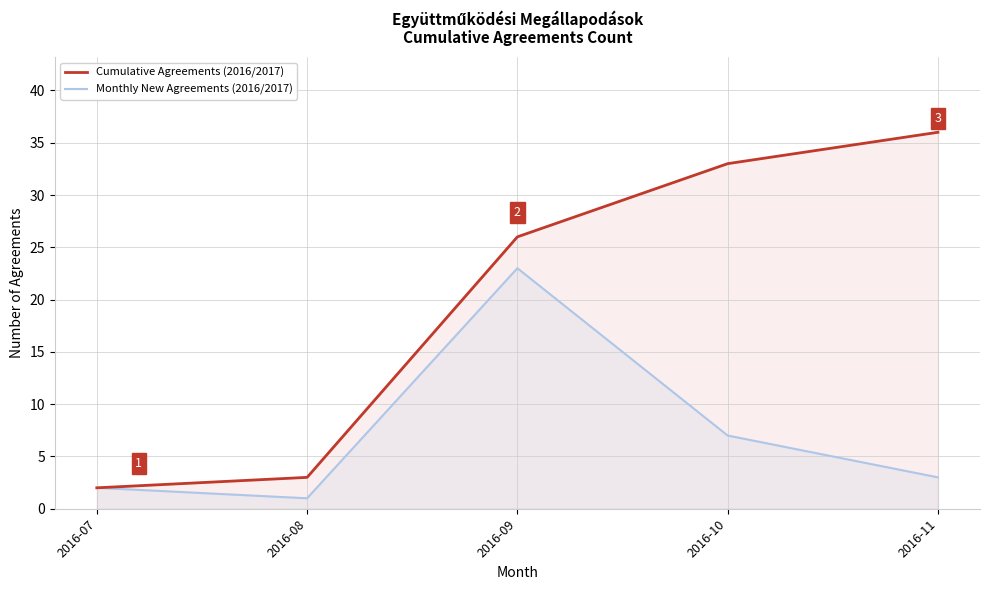

Where is Cumulative Agreements (2016/2017) nearest to the value 19?

2016-09